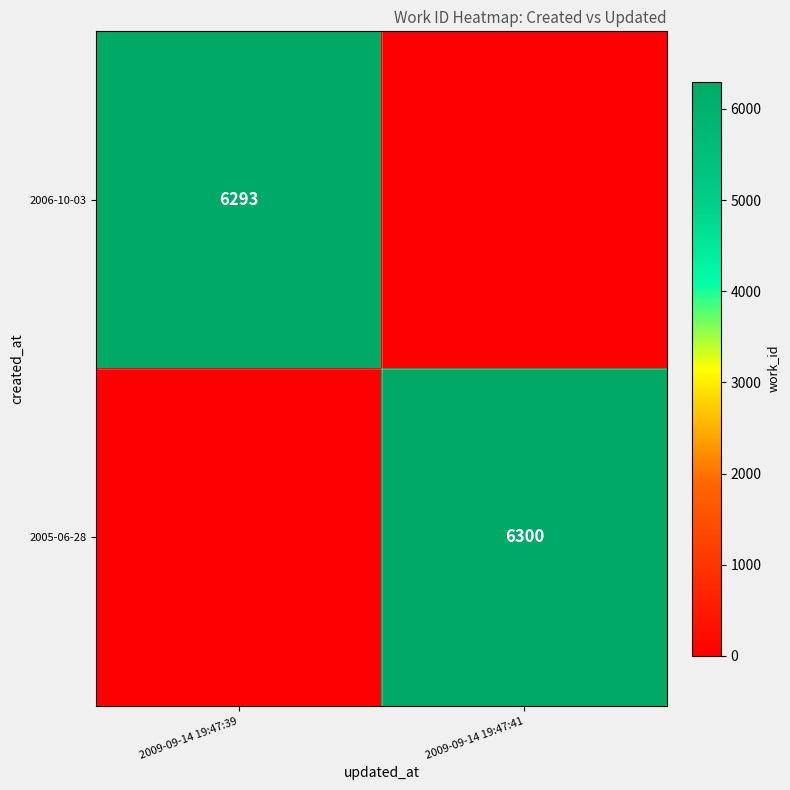

The 2005-06-28 series shows 6300 at 2009-09-14 19:47:41. True or false?

True